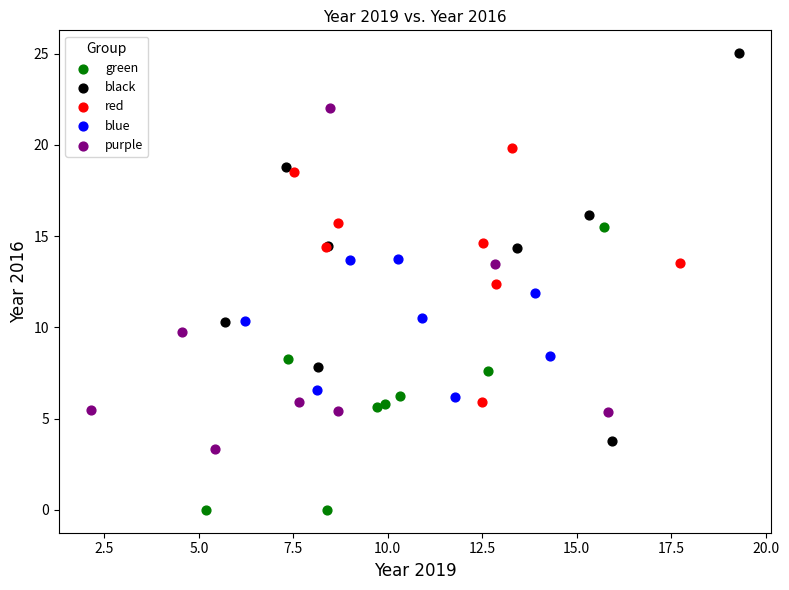

Which series has the widest spread of Y values?

black